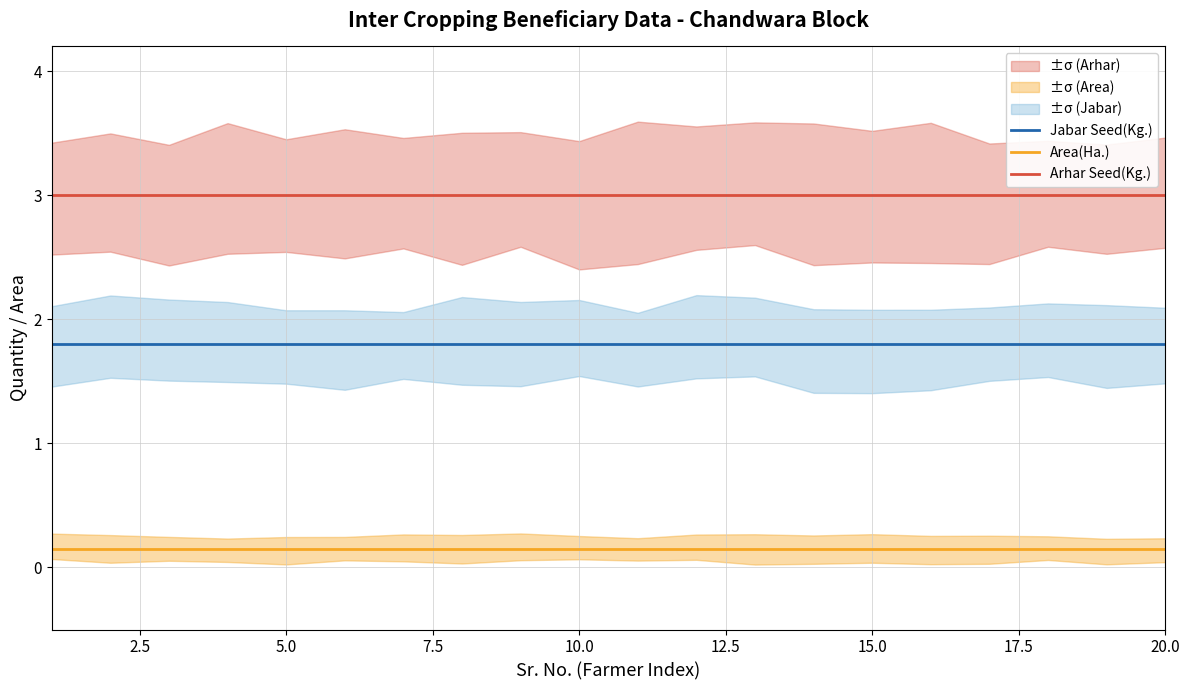

True or false: Area(Ha.) and Jabar Seed(Kg.) cross at least once.

False